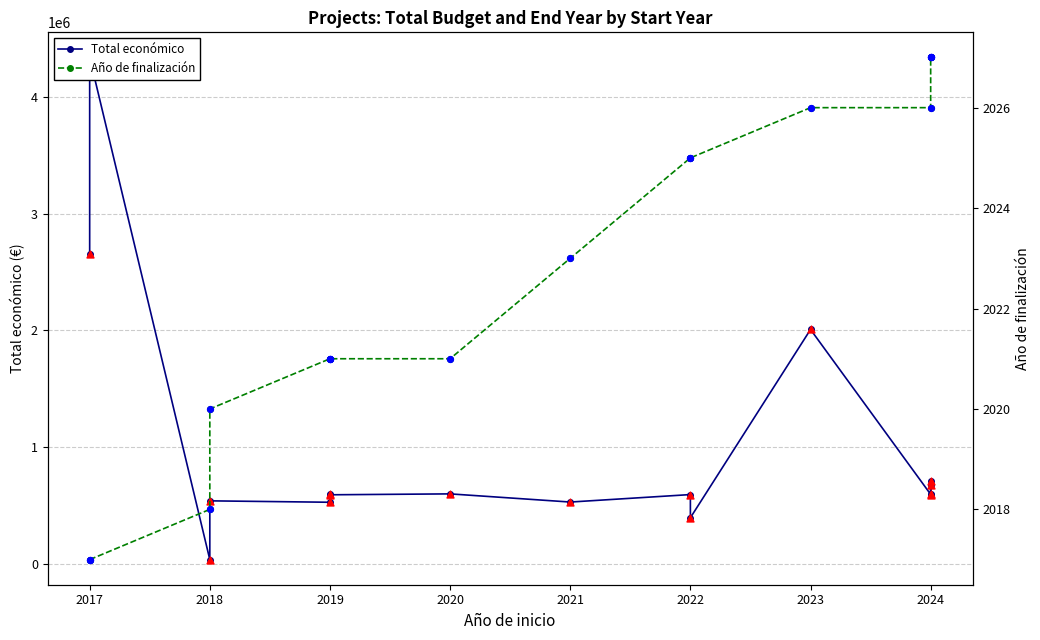

Is the value of Año de finalización at 2023 greater than the value of Total económico at 2024?

No